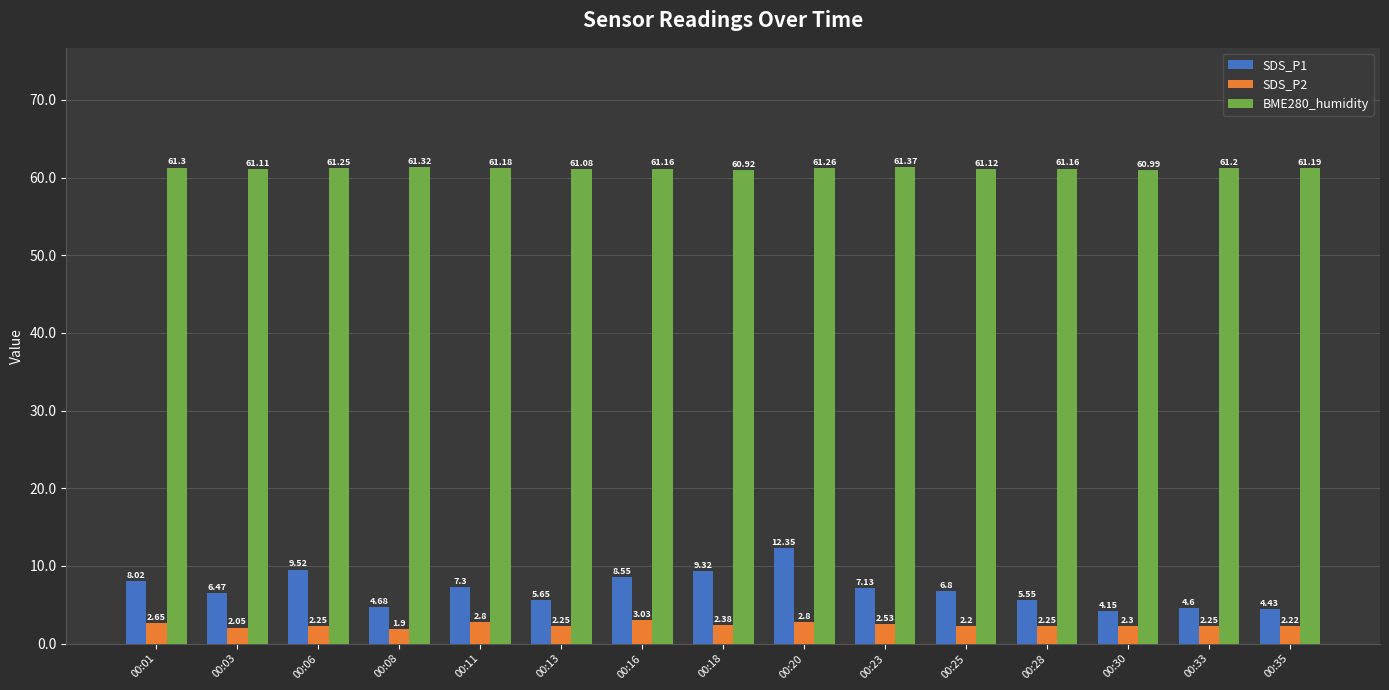

Which category has the lowest value in the SDS_P2 series?

00:08